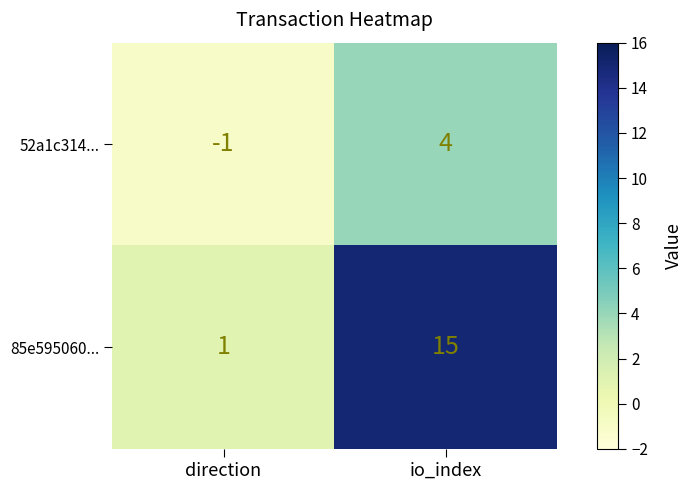

What is the approximate value of 52a1c314... at io_index?

4